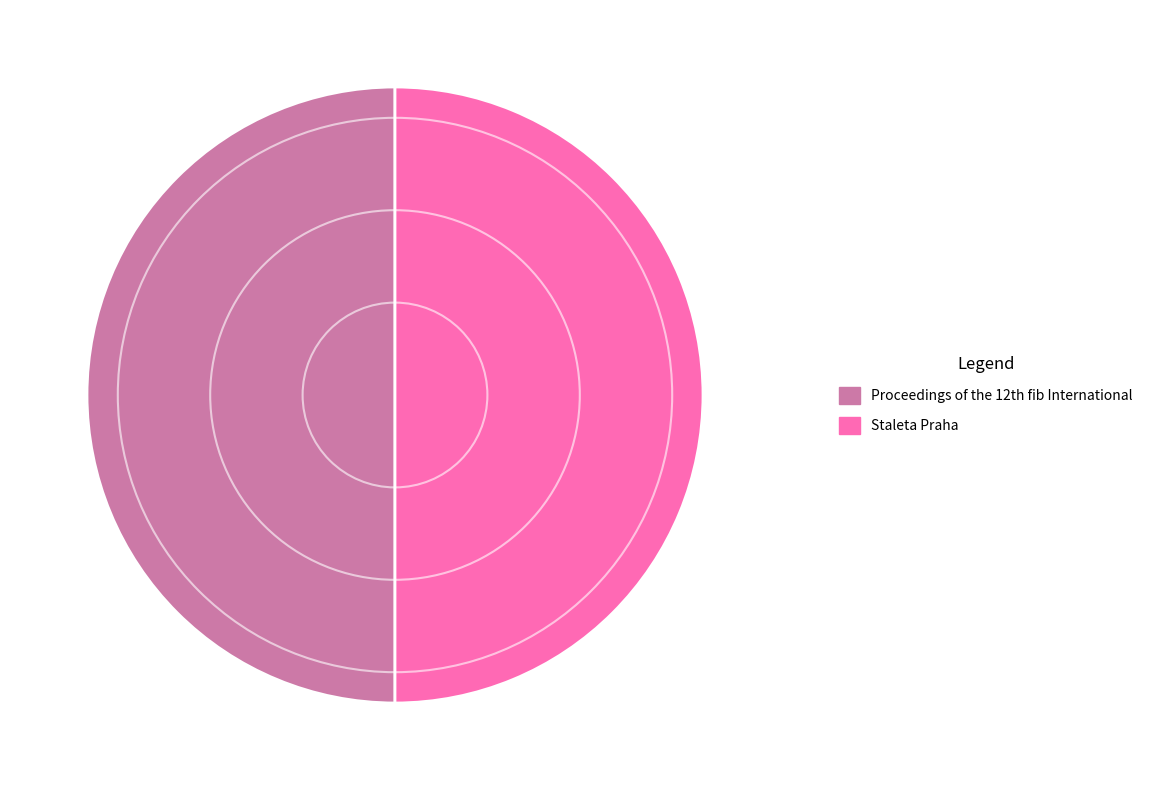

True or false: Staleta Praha accounts for 50% of the total.

True